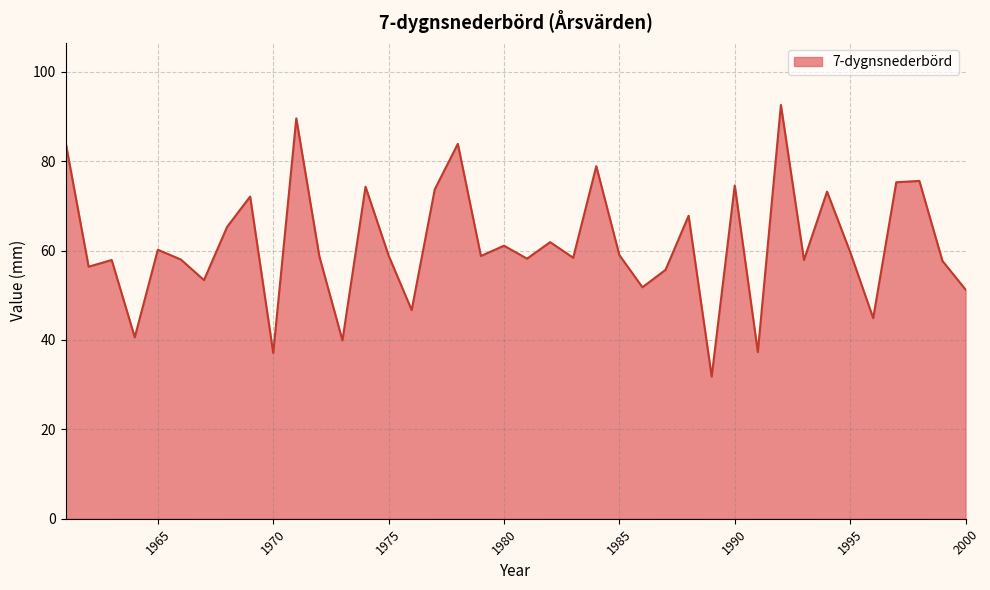

What is the greatest value displayed?

92.6